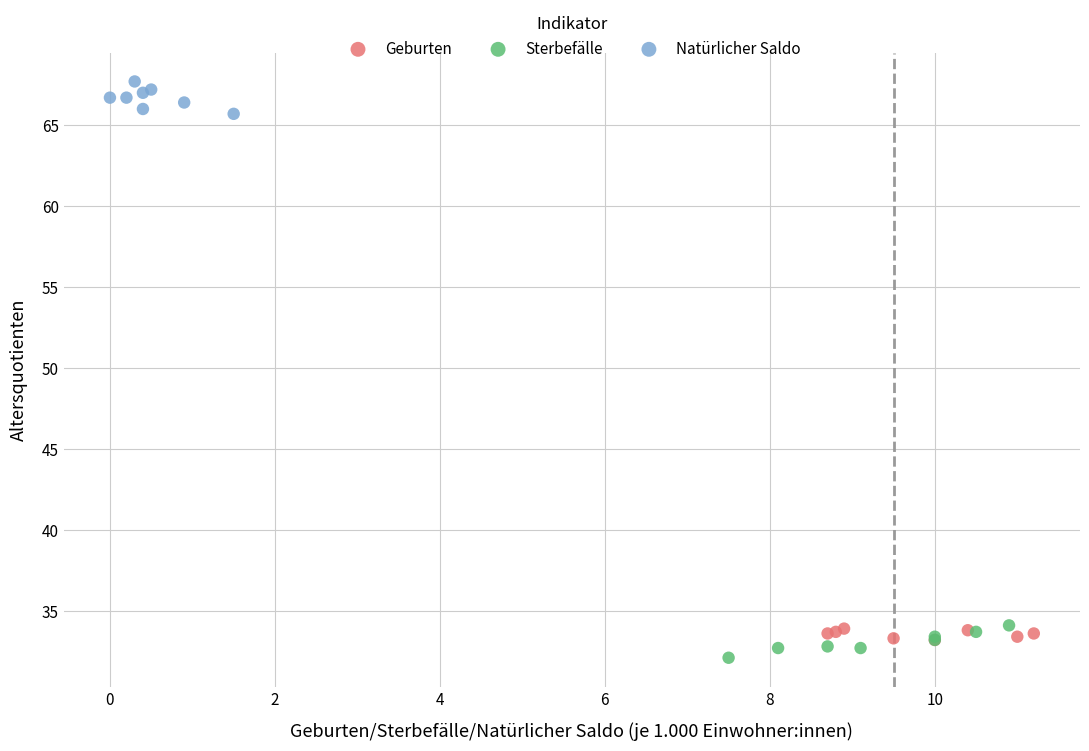

Which series reaches the maximum Y coordinate?

Natürlicher Saldo